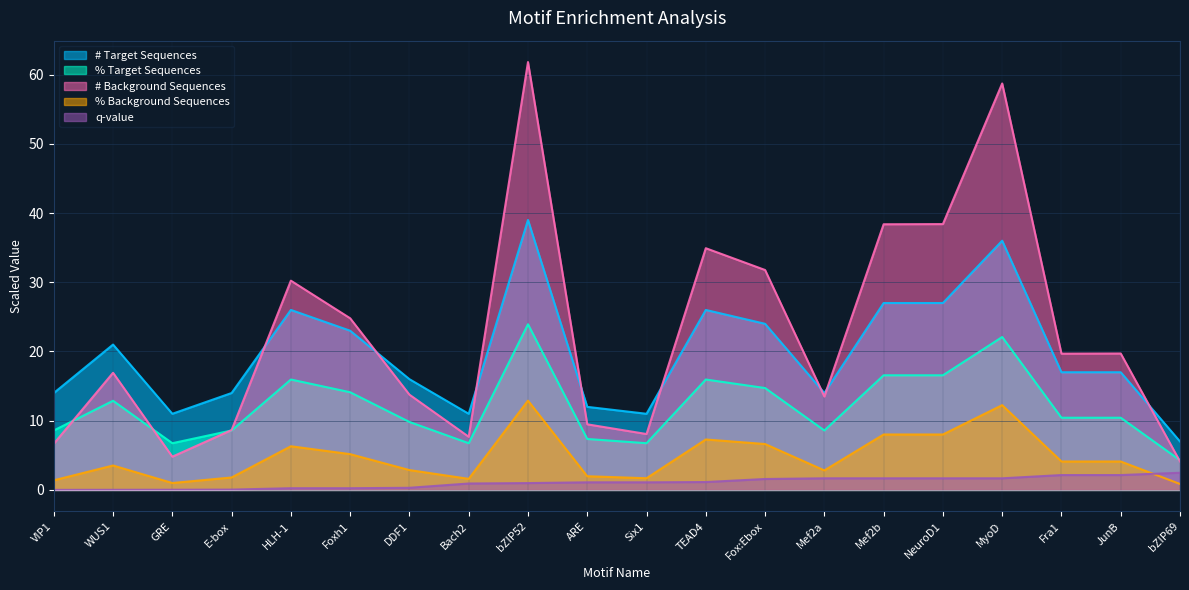

True or false: % Background Sequences and # Target Sequences cross at least once.

False